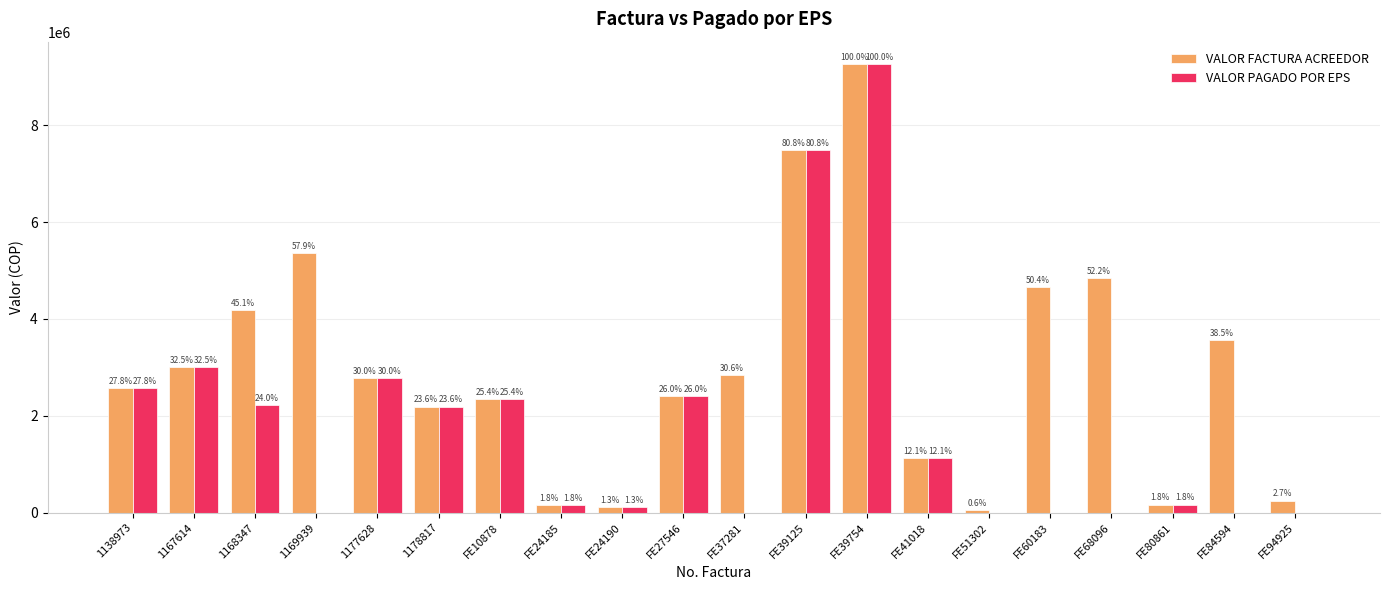

What are all the series names shown in the legend?

VALOR FACTURA ACREEDOR, VALOR PAGADO POR EPS